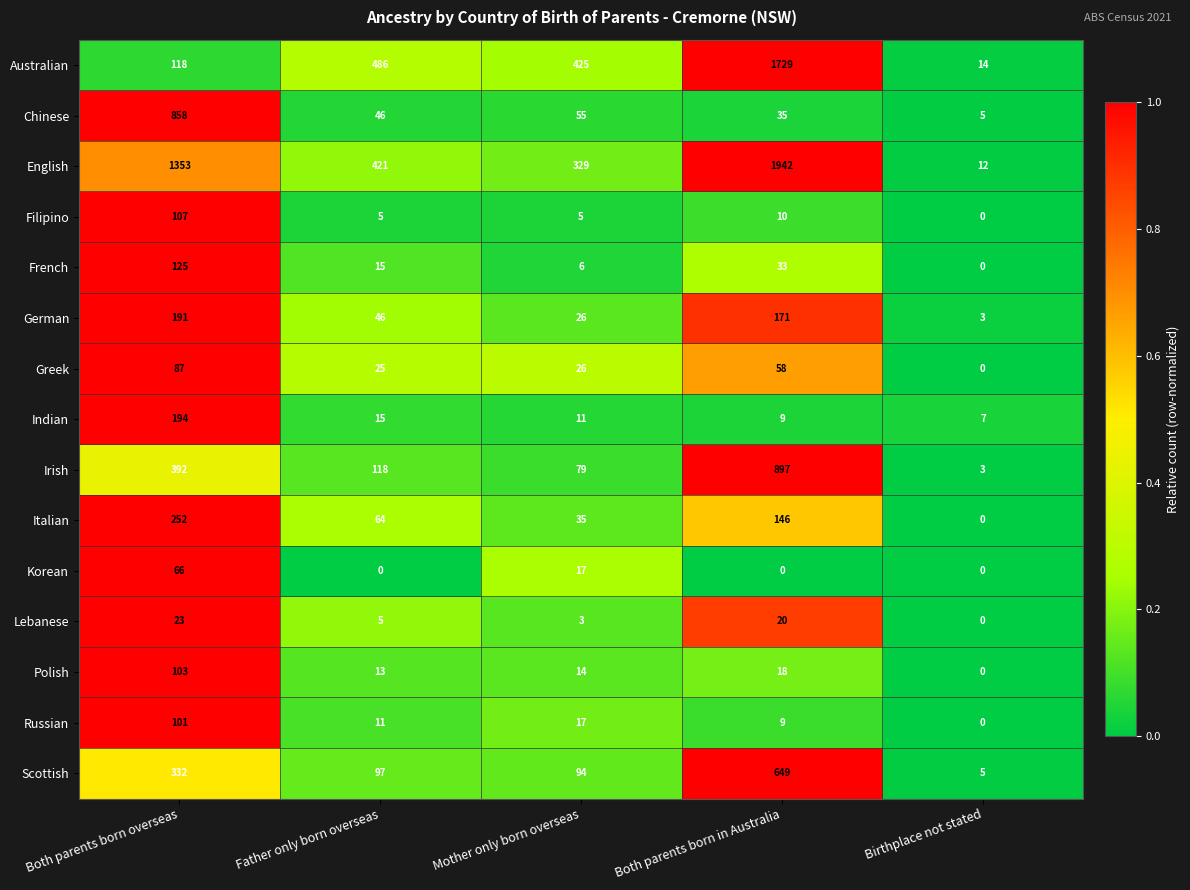

What is the highest value of the Filipino series?

107